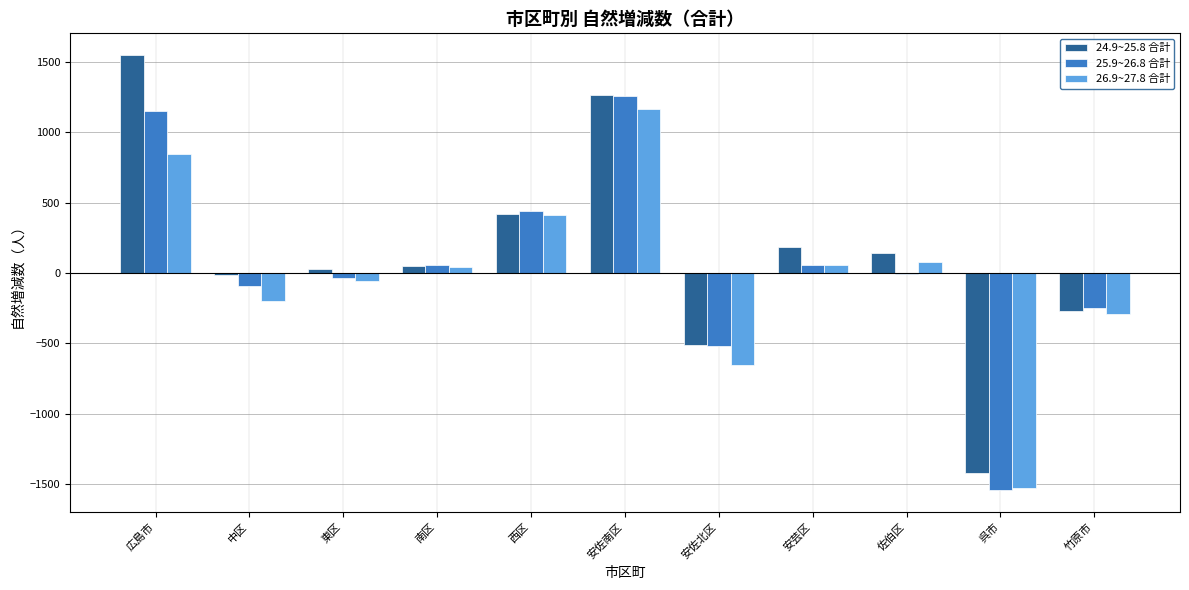

Is the value of 24.9~25.8 合計 at 竹原市 greater than the value of 25.9~26.8 合計 at 佐伯区?

No